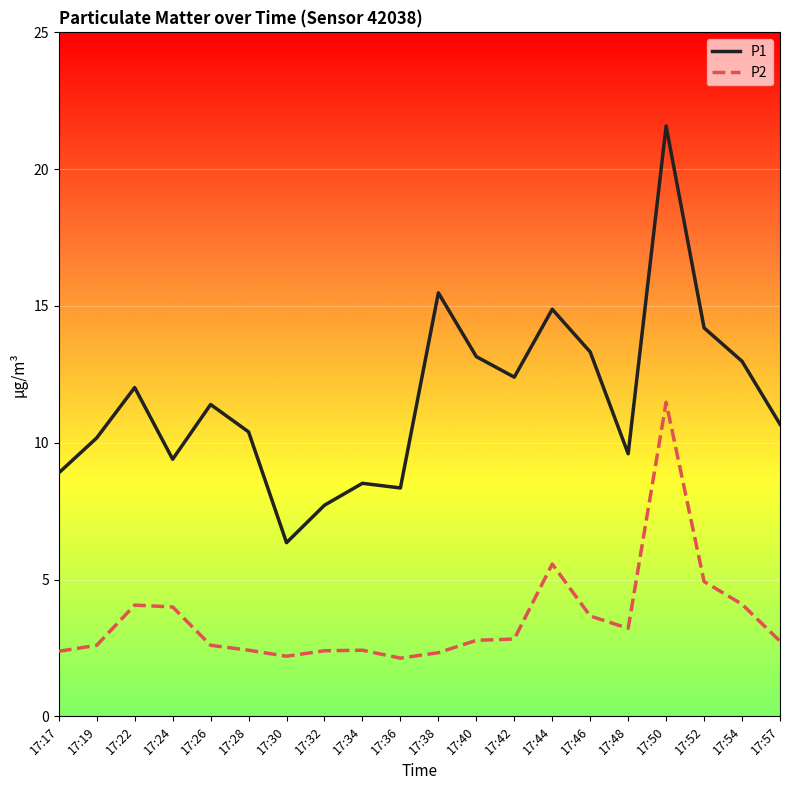

In P2, how many points are higher than both neighbors (excluding endpoints)?

4